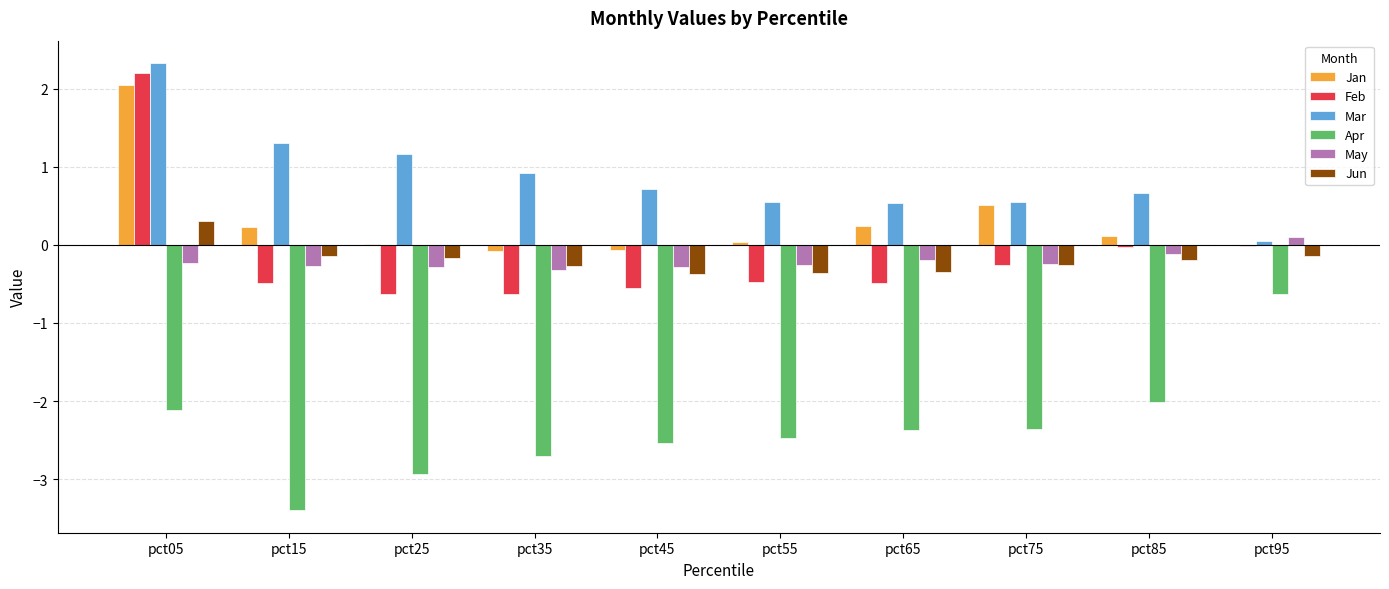

At which label does Feb reach its peak?

pct05